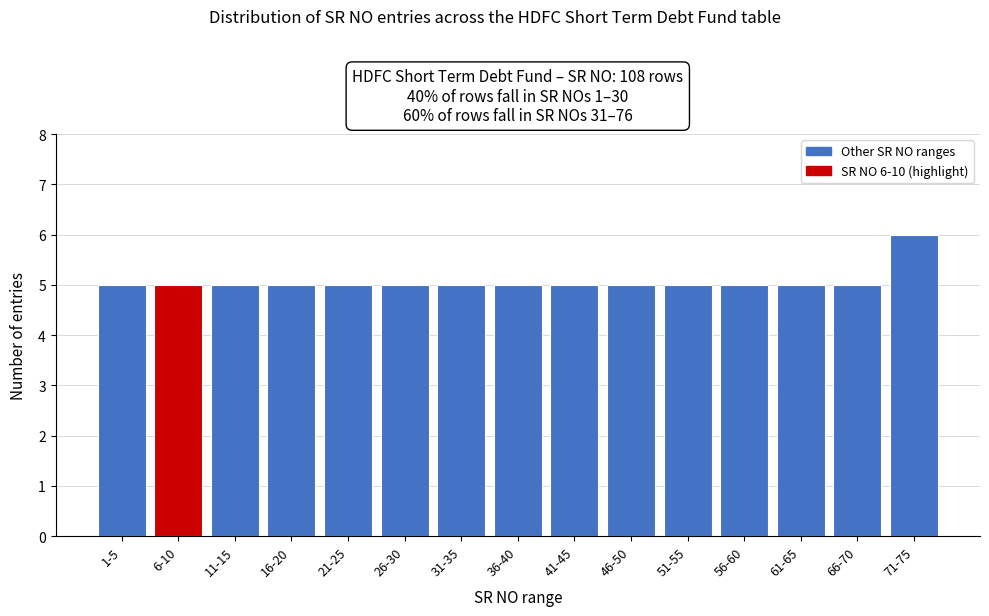

Reading left to right, transcribe all the data shown in this chart.

1-5=5	6-10=5	11-15=5	16-20=5	21-25=5	26-30=5	31-35=5	36-40=5	41-45=5	46-50=5	51-55=5	56-60=5	61-65=5	66-70=5	71-75=6